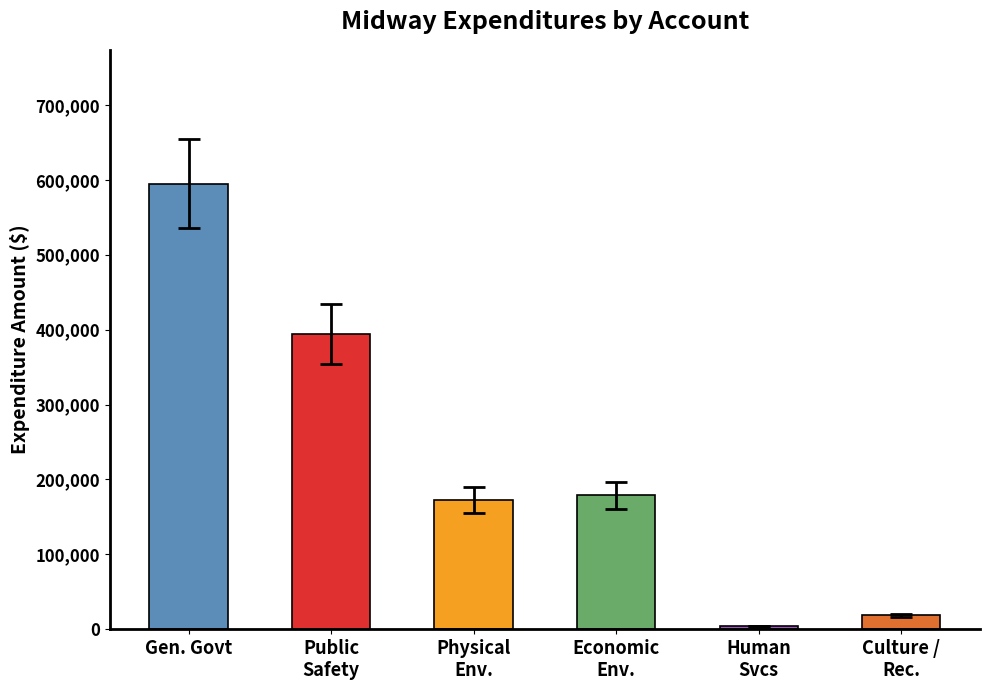

What is the approximate value at Human Services, to the nearest 100?

4200